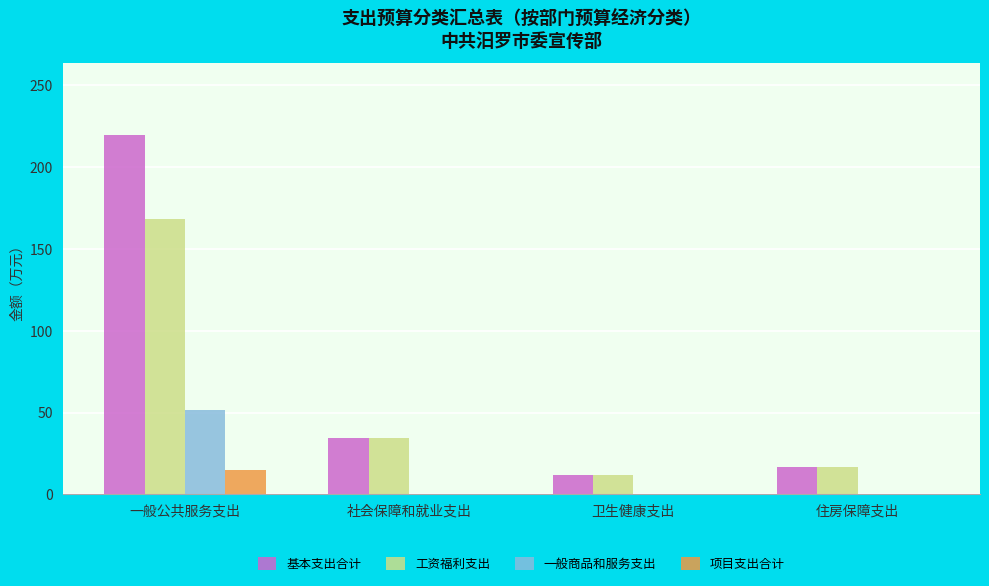

Reading right to left, list all the values displayed in this chart.

基本支出合计: 住房保障支出=16.5	卫生健康支出=11.7	社会保障和就业支出=34.4	一般公共服务支出=219.4
工资福利支出: 住房保障支出=16.5	卫生健康支出=11.7	社会保障和就业支出=34.4	一般公共服务支出=168.1
一般商品和服务支出: 住房保障支出=0.0	卫生健康支出=0.0	社会保障和就业支出=0.0	一般公共服务支出=51.3
项目支出合计: 住房保障支出=0.0	卫生健康支出=0.0	社会保障和就业支出=0.0	一般公共服务支出=15.0